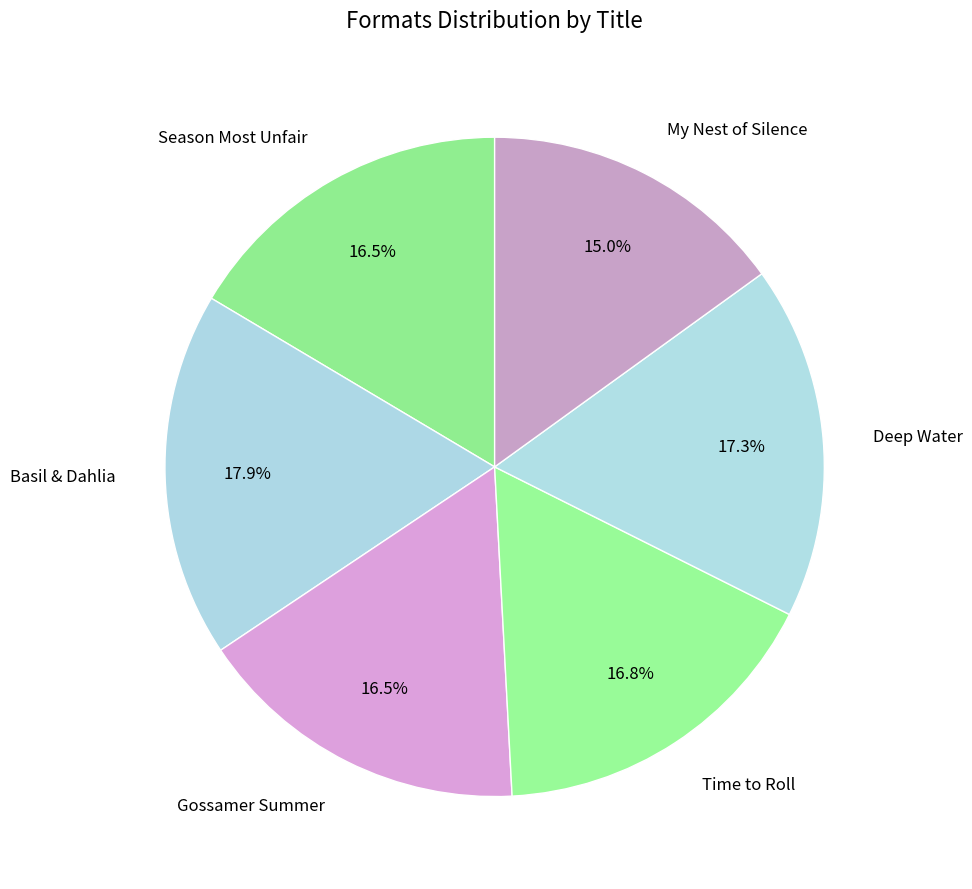

Is it true that Season Most Unfair is 8% of the pie?

False